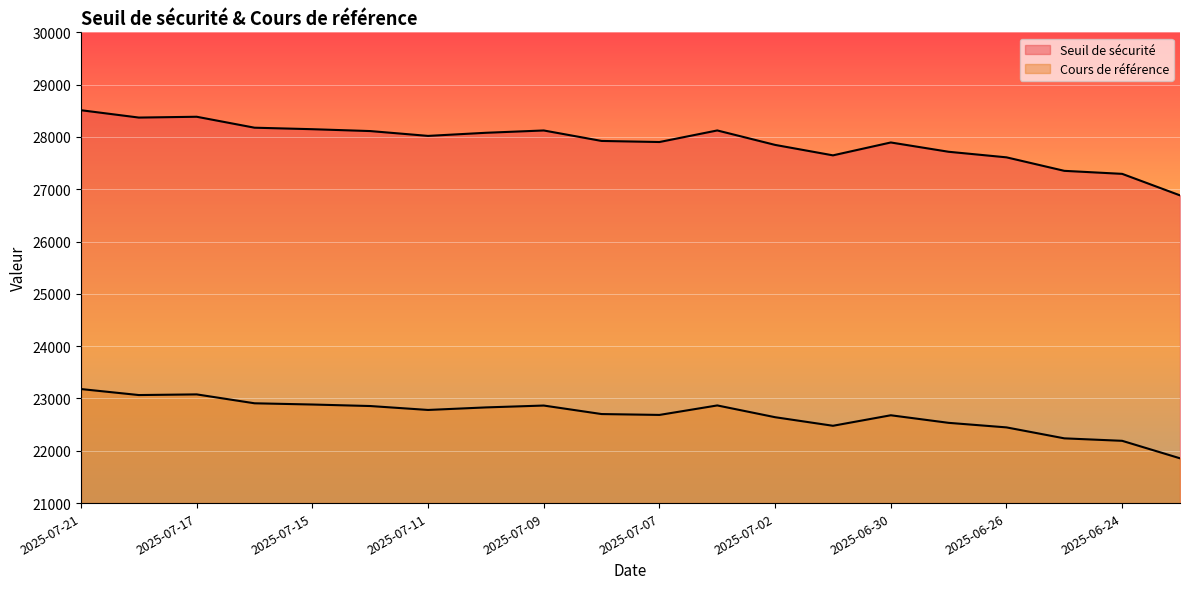

Reading right to left, transcribe all the data shown in this chart.

Seuil de sécurité: 2025-06-23=26883.3	2025-06-24=27294.3	2025-06-25=27352.1	2025-06-26=27610.2	2025-06-27=27716.7	2025-06-30=27894.4	2025-07-01=27648.1	2025-07-02=27847.9	2025-07-03=28124.2	2025-07-07=27903.1	2025-07-08=27923.7	2025-07-09=28123.8	2025-07-10=28079.6	2025-07-11=28020.1	2025-07-14=28112.4	2025-07-15=28148.0	2025-07-16=28176.8	2025-07-17=28386.0	2025-07-18=28370.5	2025-07-21=28511.0
Cours de référence: 2025-06-23=21856.3	2025-06-24=22190.5	2025-06-25=22237.7	2025-06-26=22447.3	2025-06-27=22534.2	2025-06-30=22679.0	2025-07-01=22478.1	2025-07-02=22641.9	2025-07-03=22867.0	2025-07-07=22685.6	2025-07-08=22702.2	2025-07-09=22864.9	2025-07-10=22829.3	2025-07-11=22780.6	2025-07-14=22855.6	2025-07-15=22884.6	2025-07-16=22908.0	2025-07-17=23078.0	2025-07-18=23065.5	2025-07-21=23180.1